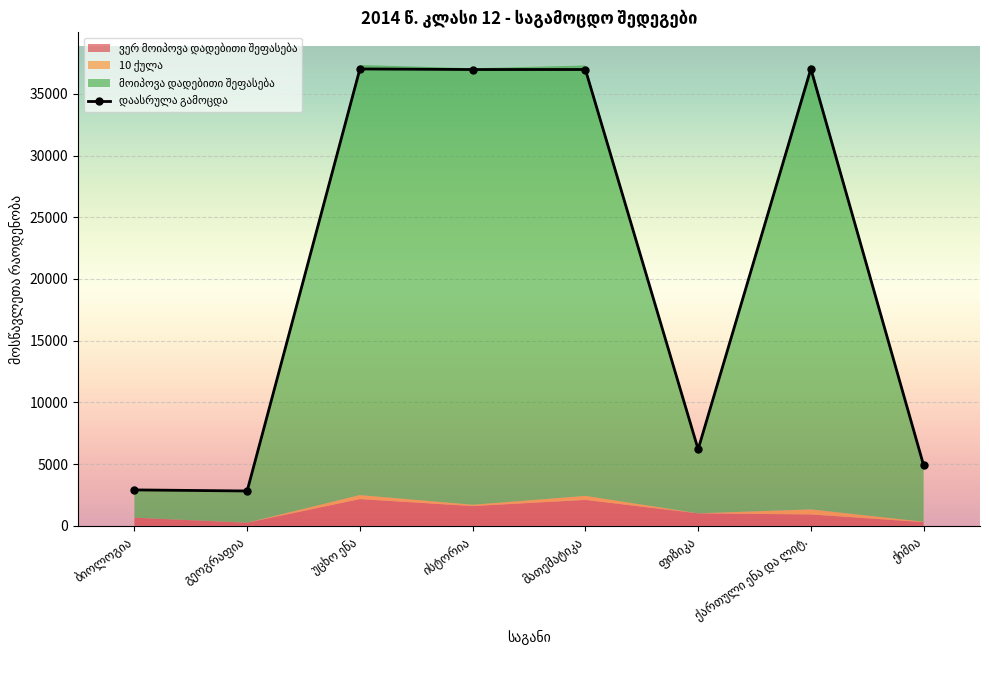

What value does the ვერ მოიპოვა დადებითი შეფასება series have at ისტორია, to the nearest 10?

1600